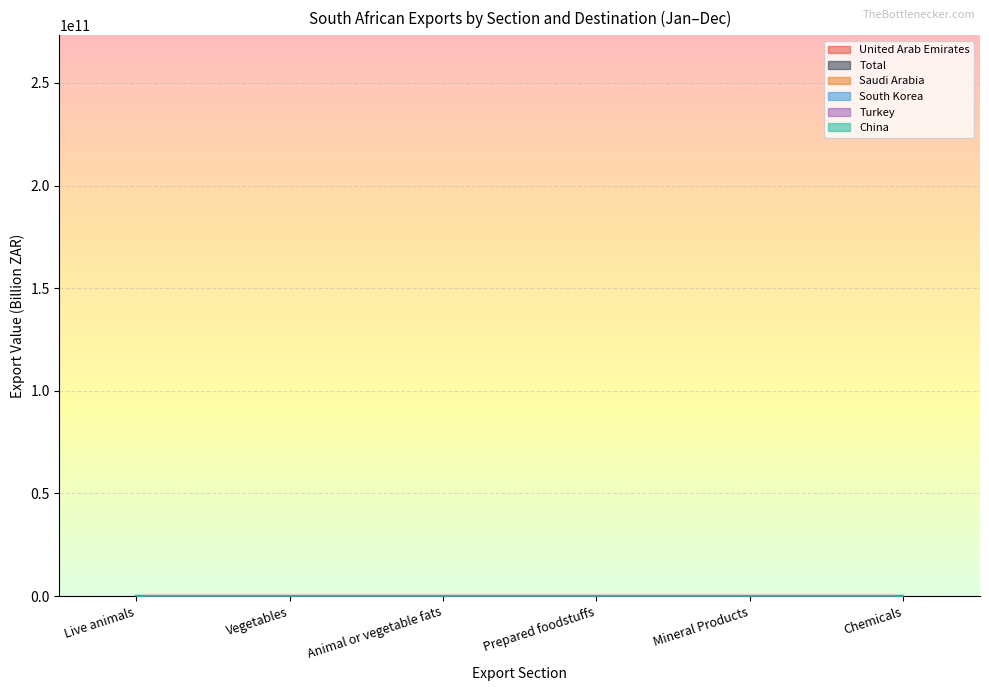

Count the number of data series in this chart.

6